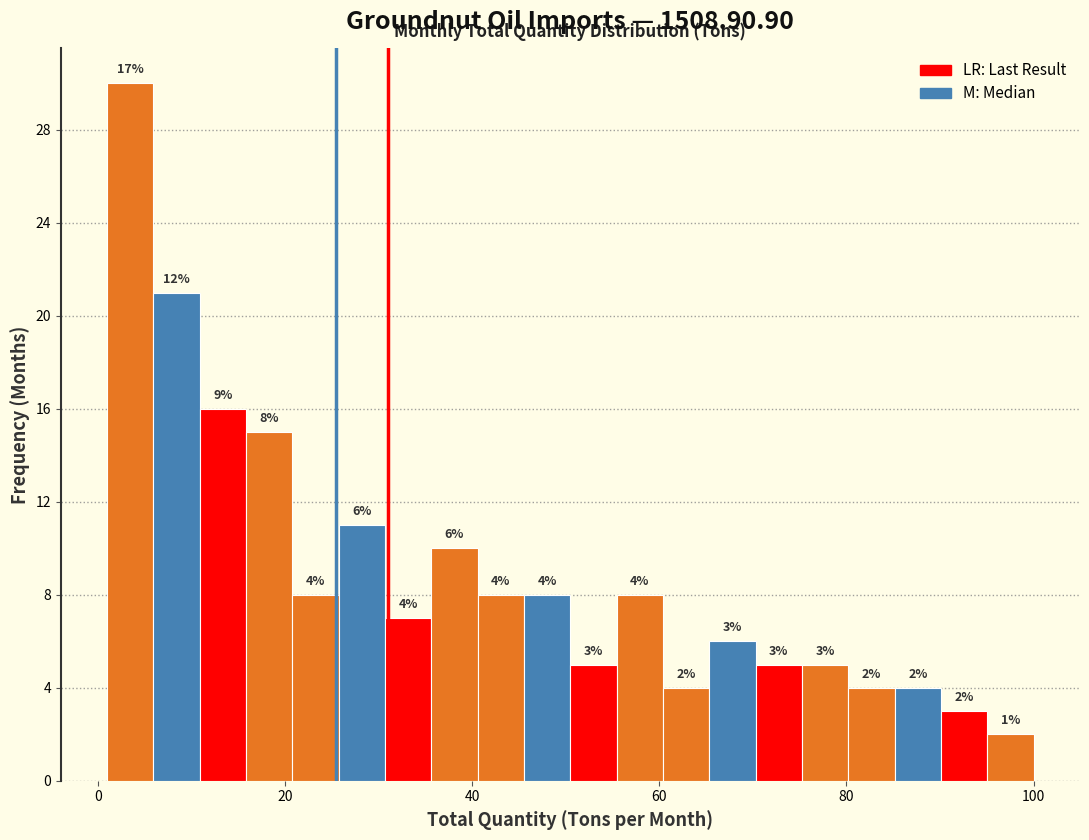

Read against the x-axis, roughly where is the centre of the tallest bar?

4